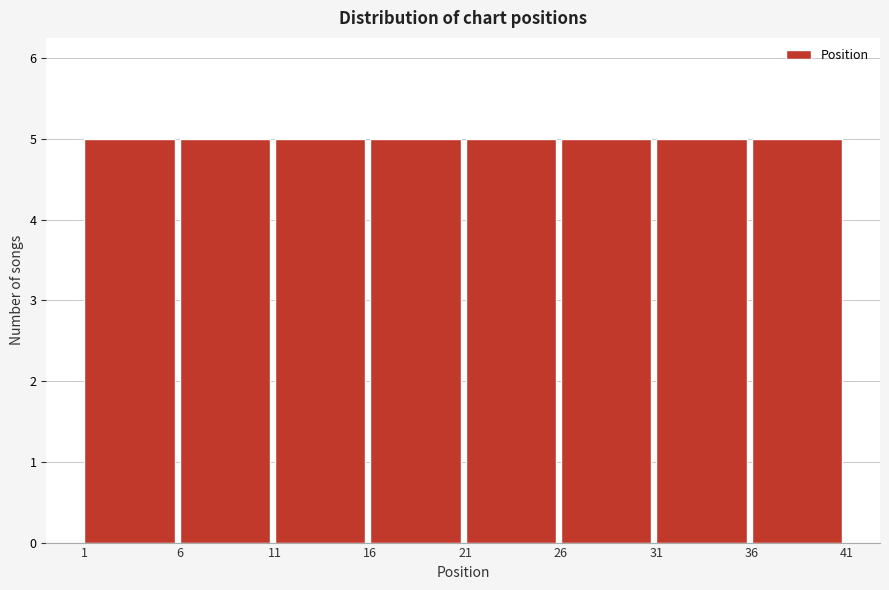

What is the height of the bar covering 11 to 16 on the x-axis? The values are not printed on the chart, so give them approximately, as read against the axis.

5